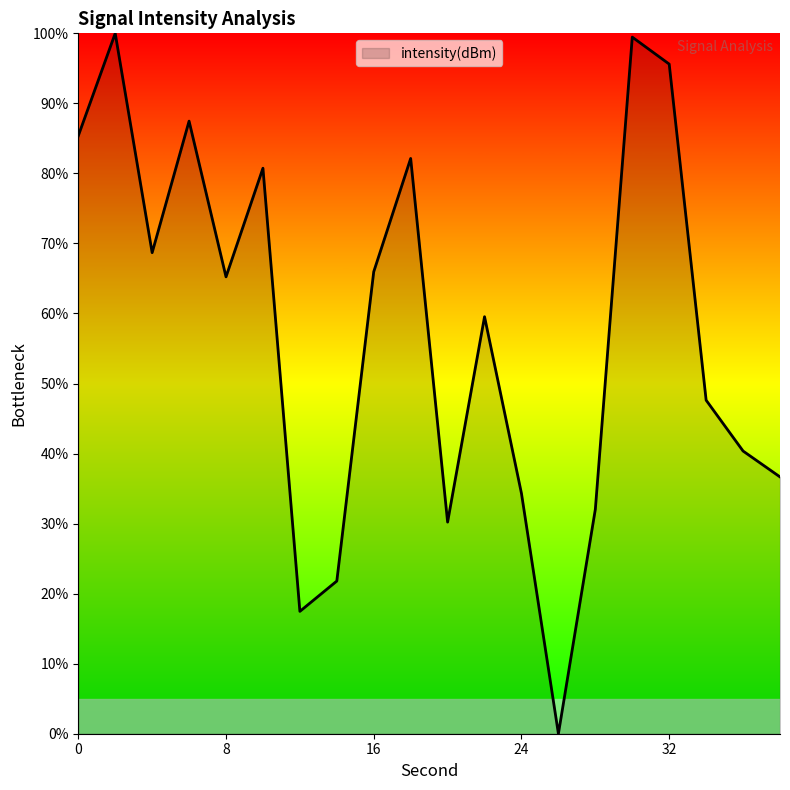

What is the greatest value displayed?

100.0